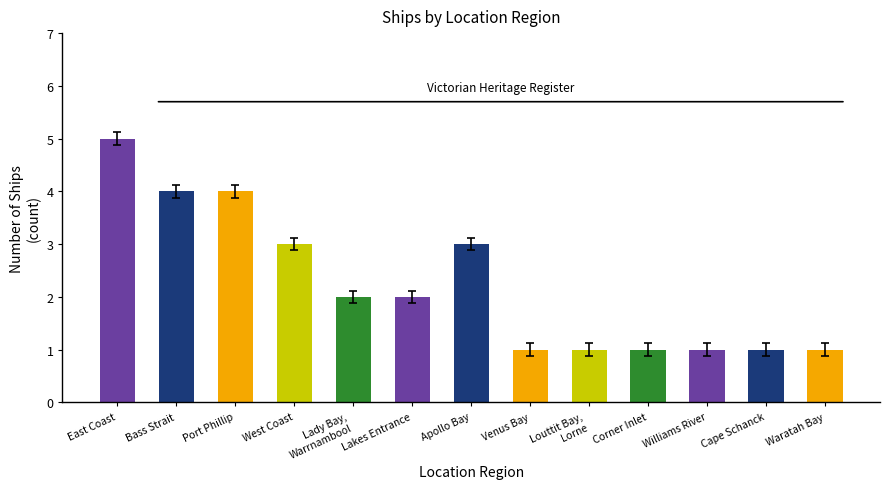

What is the maximum value shown in the chart?

5